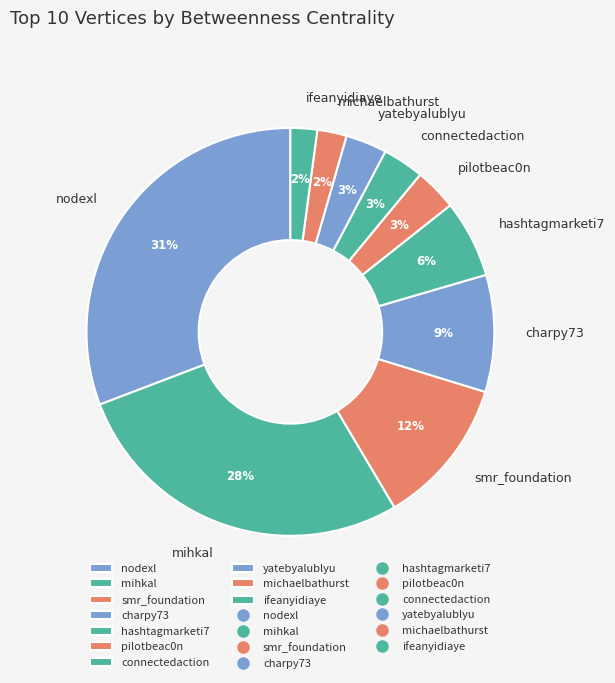

Is it true that michaelbathurst is 2% of the pie?

True